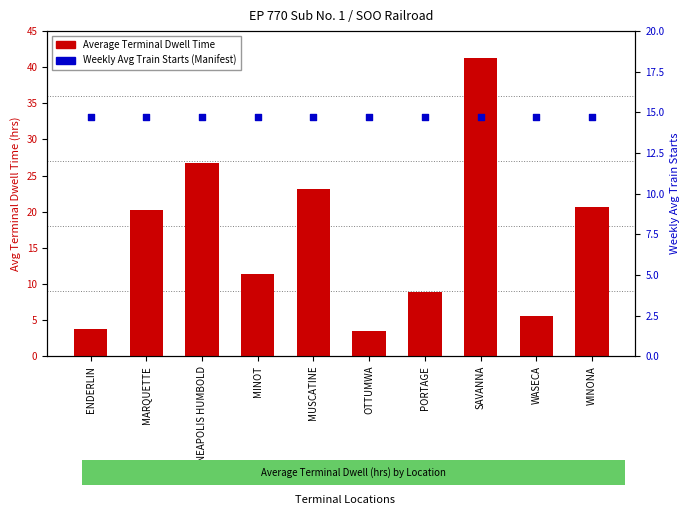

What are all the series names shown in the legend?

Average Terminal Dwell Time, Weekly Avg Train Starts (Manifest)